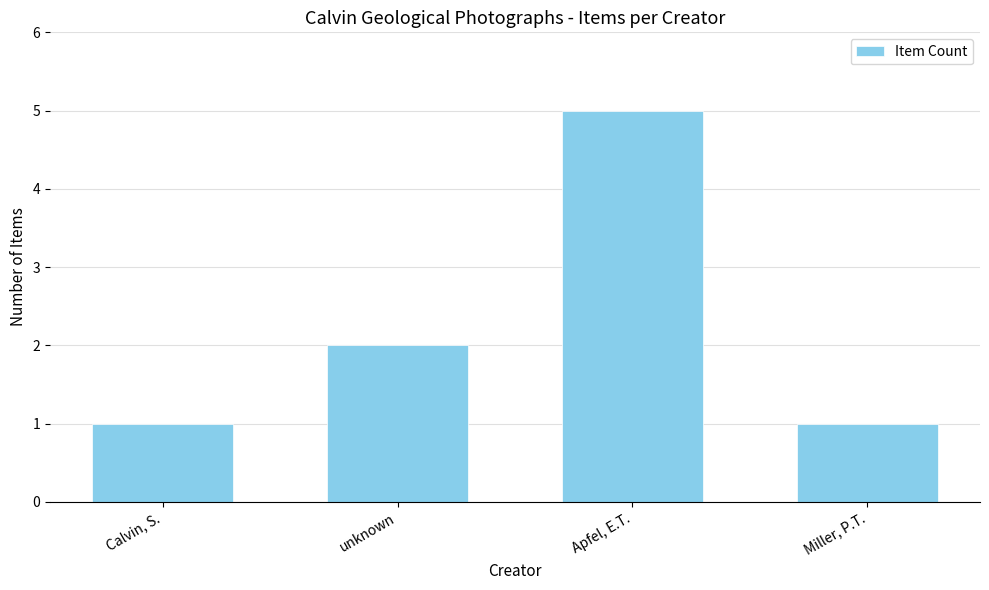

What is the difference between the maximum and minimum values?

4